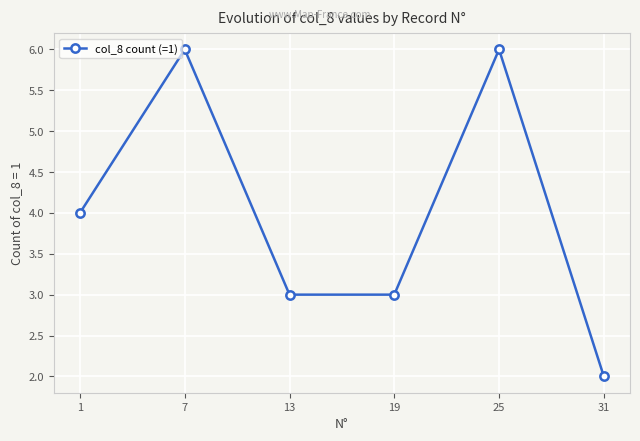

True or false: the data shows 4 at 1.

True